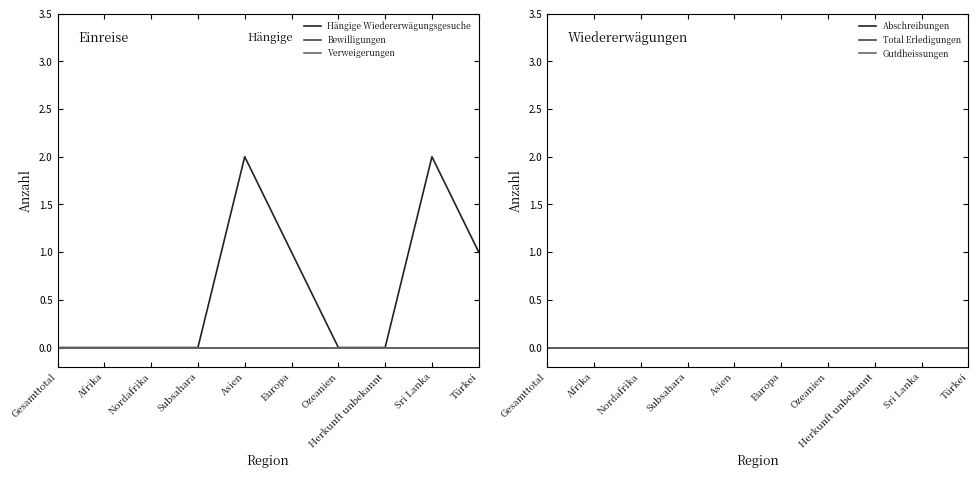

Which series has the largest total across all categories?

Hängige Wiedererwägungsgesuche